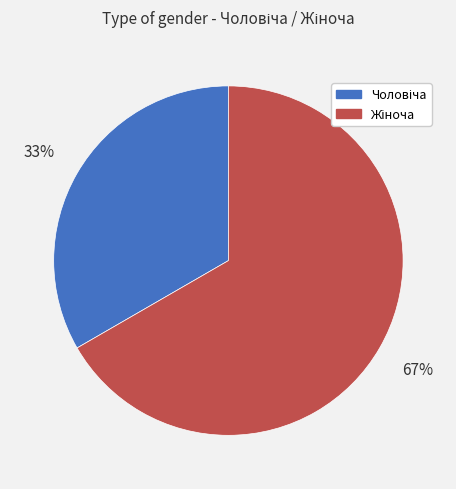

Is there a majority slice in this chart?

Yes